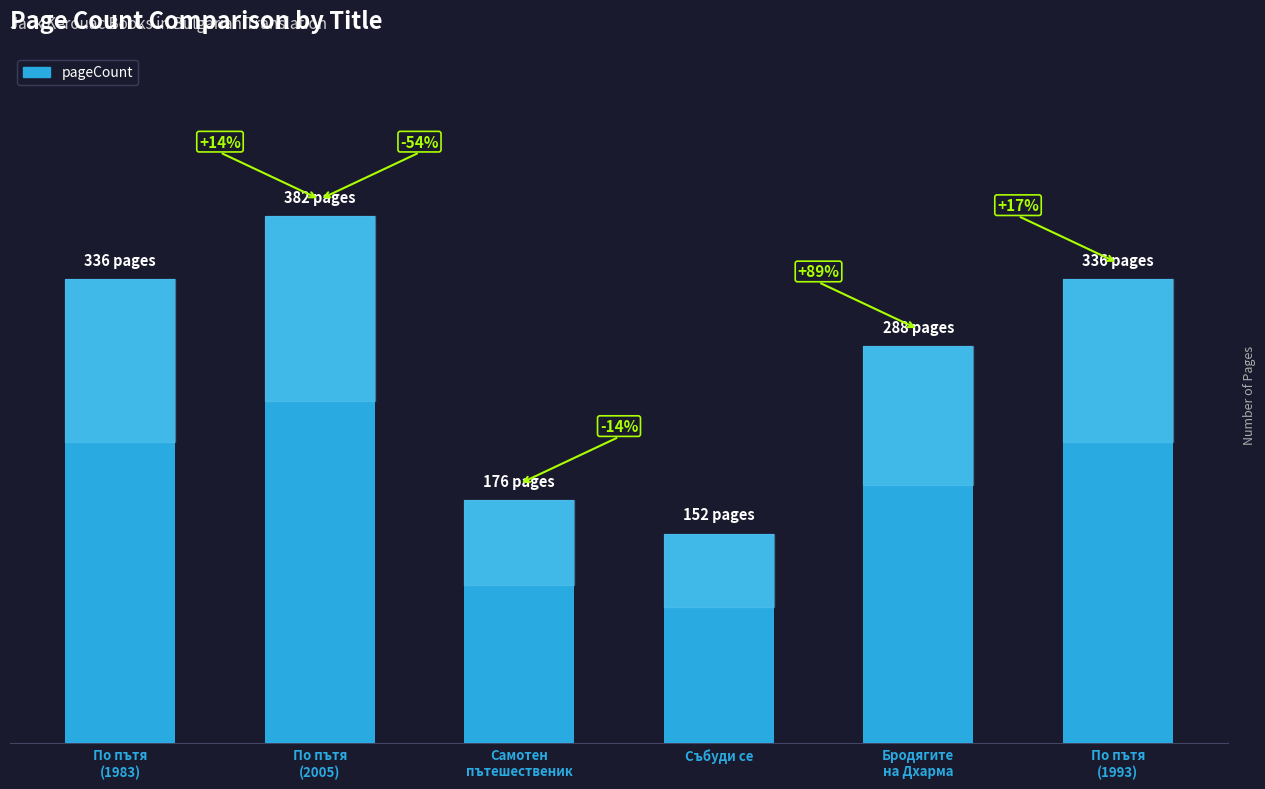

What is the label of the 4th bar from the left?

Събуди се